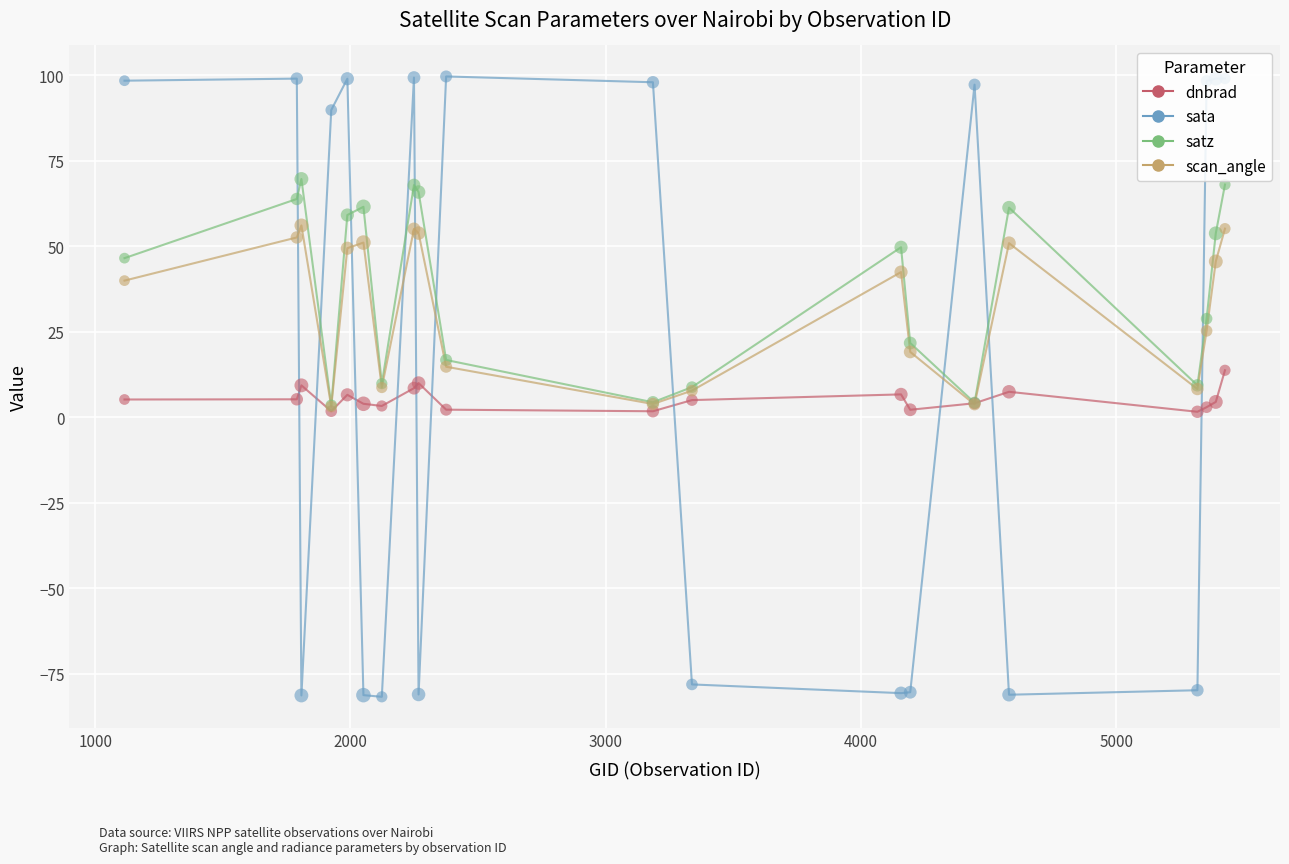

Rank the series by their average value, from lowest to highest.

dnbrad, sata, scan_angle, satz